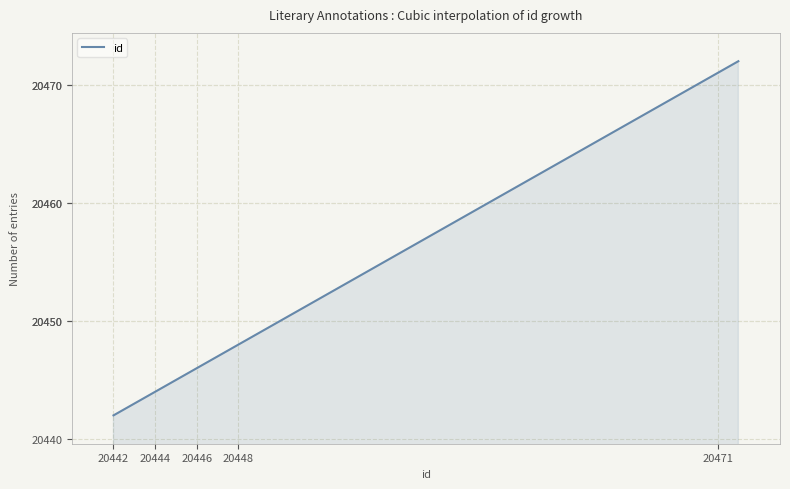

What is the minimum value shown in the chart?

20442.0